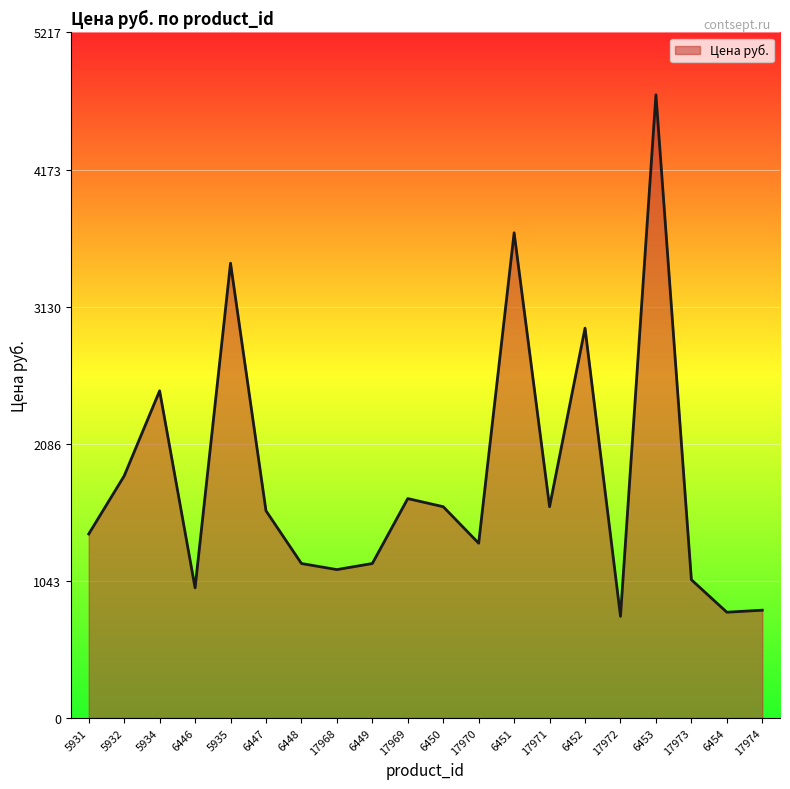

Does the chart display data point markers on the line(s)?

No